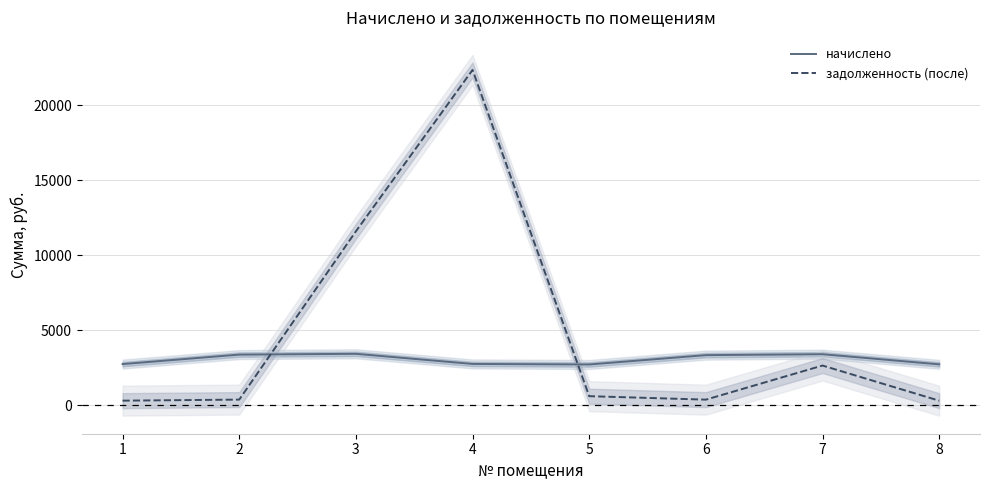

What is the difference between the задолженность (после) values at 3 and 4?

10761.0